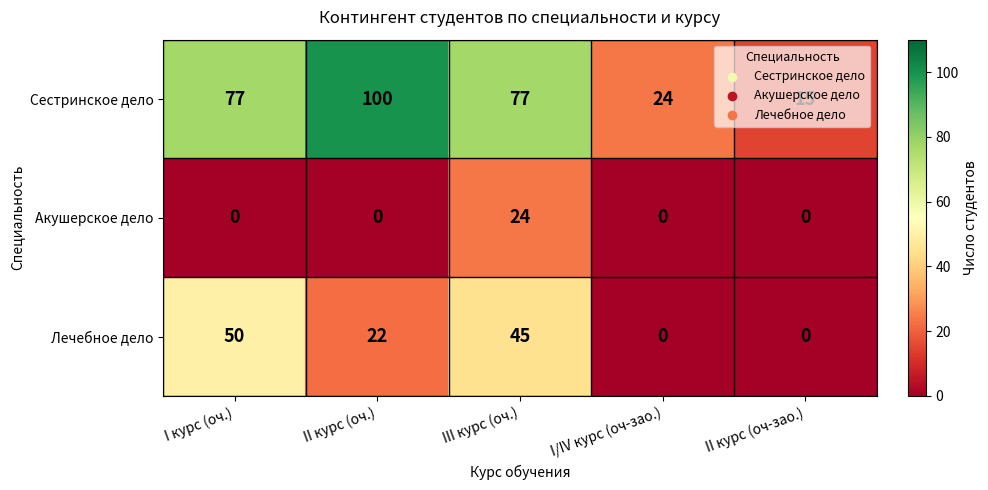

At how many categories does at least one series exceed 70?

3